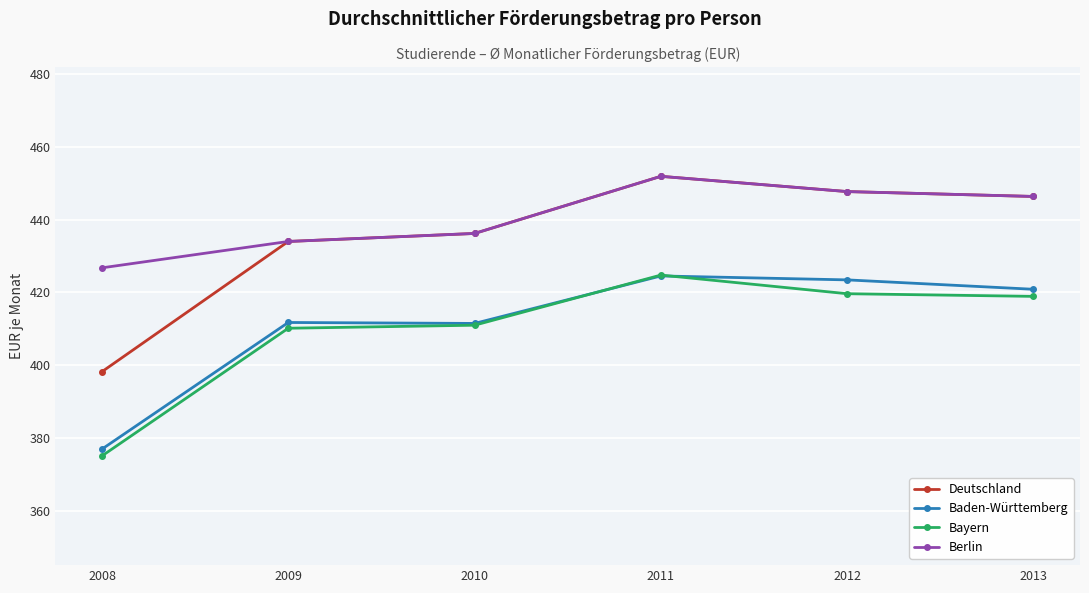

Which series has the largest range (max minus min)?

Deutschland